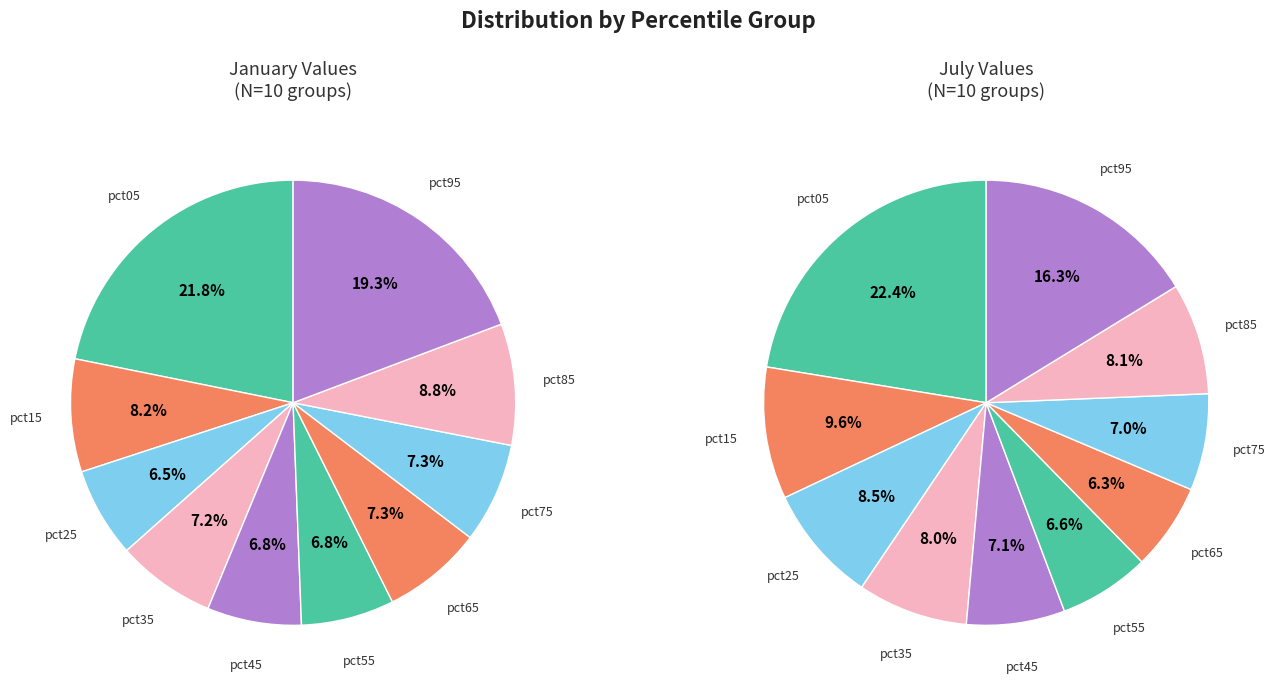

Combined, what portion of the pie is 2 and 4?

13.4%